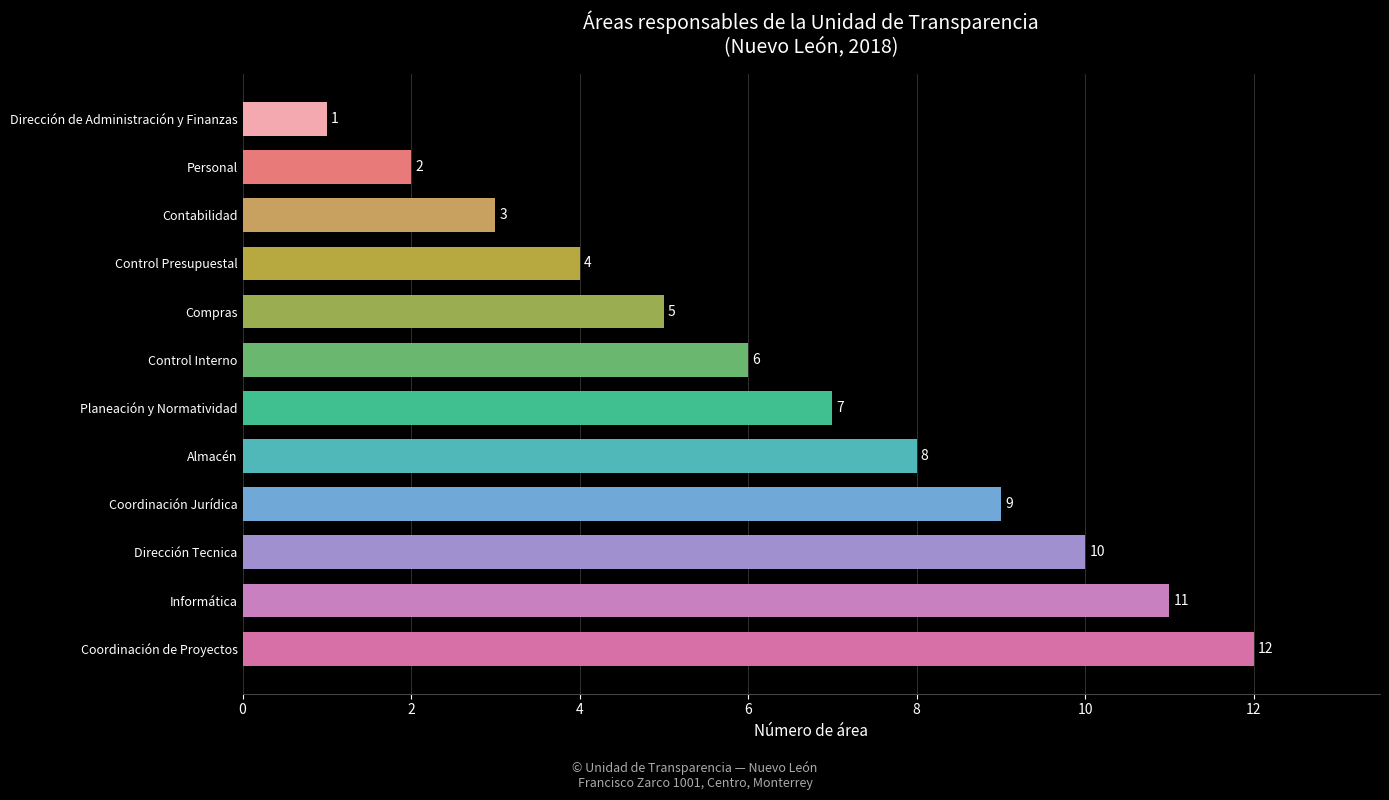

Is it true that the value at Contabilidad is 1?

False